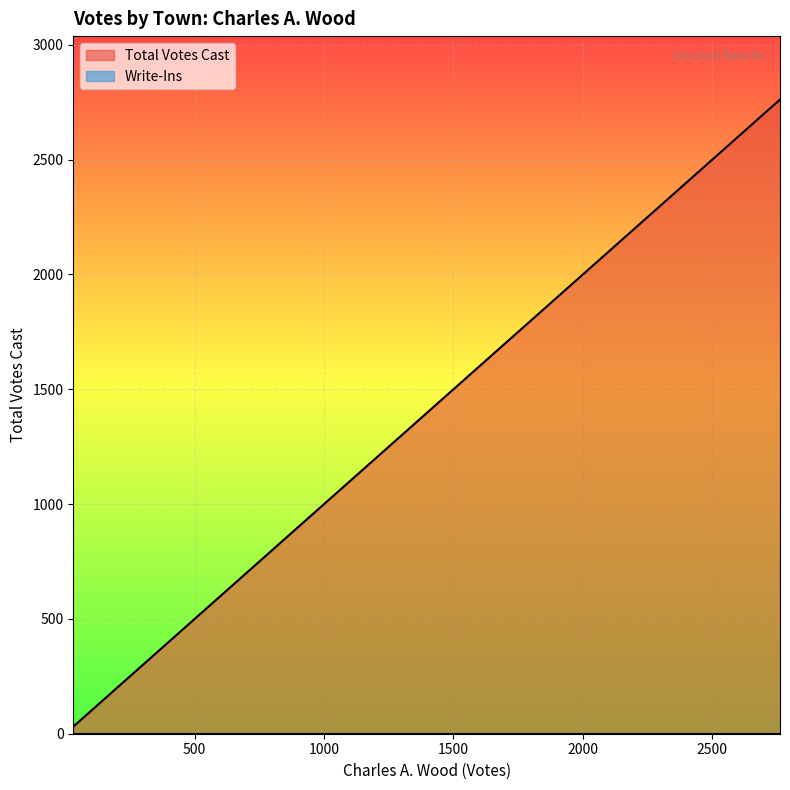

In Total Votes Cast, how many points are lower than both neighbors (excluding endpoints)?

0